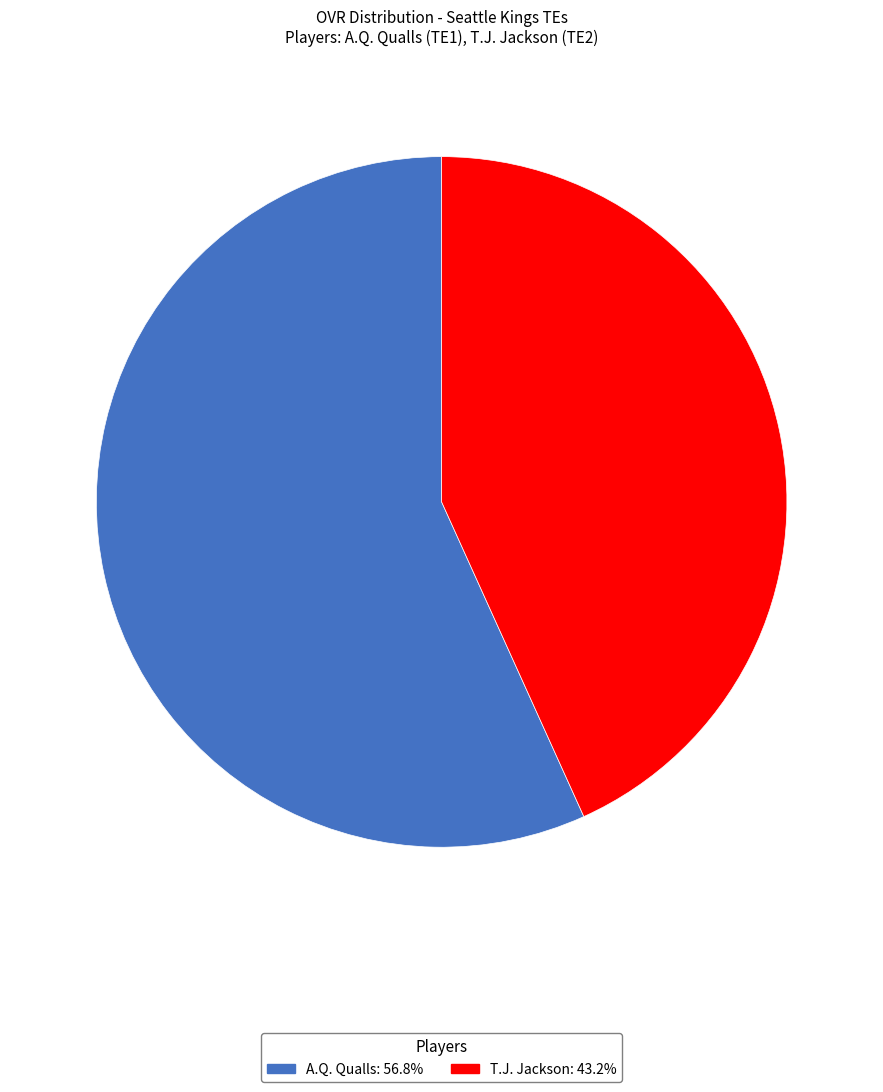

How many segments does this pie chart have?

2